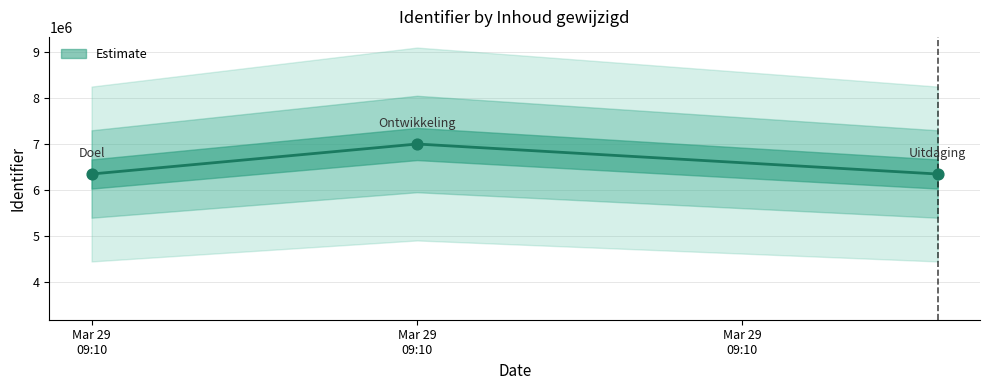

Which has a higher value, 2022-03-29 09:10:39 or 2022-03-29 09:10:23?

2022-03-29 09:10:23